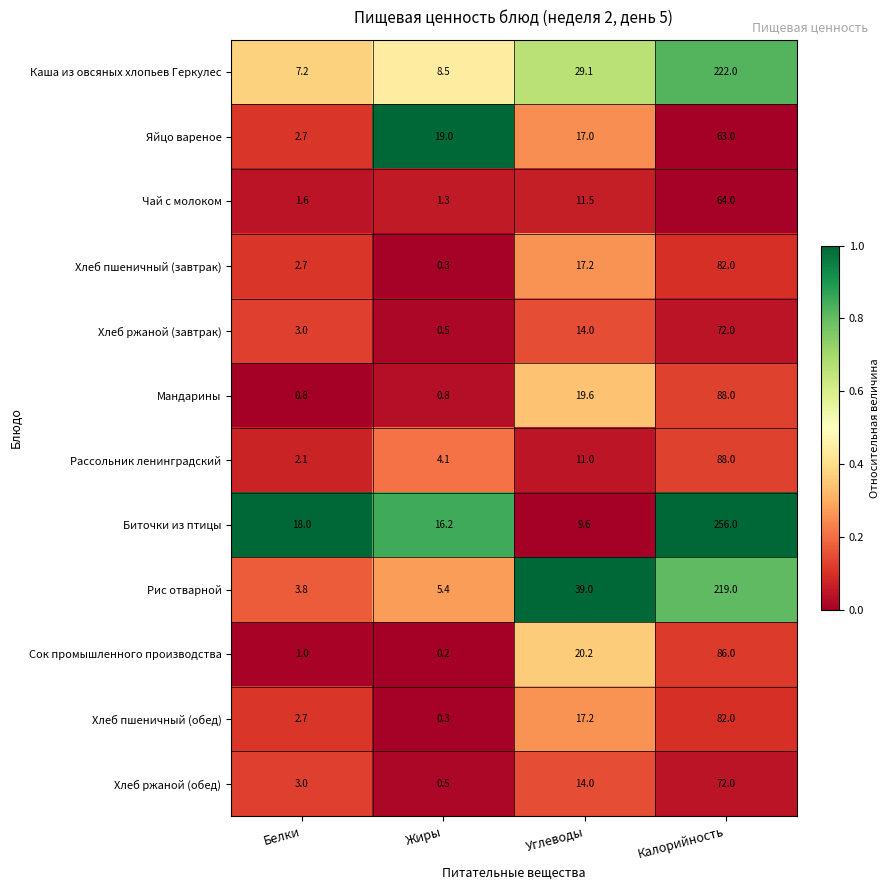

Which label corresponds to the largest value in the chart?

Калорийность